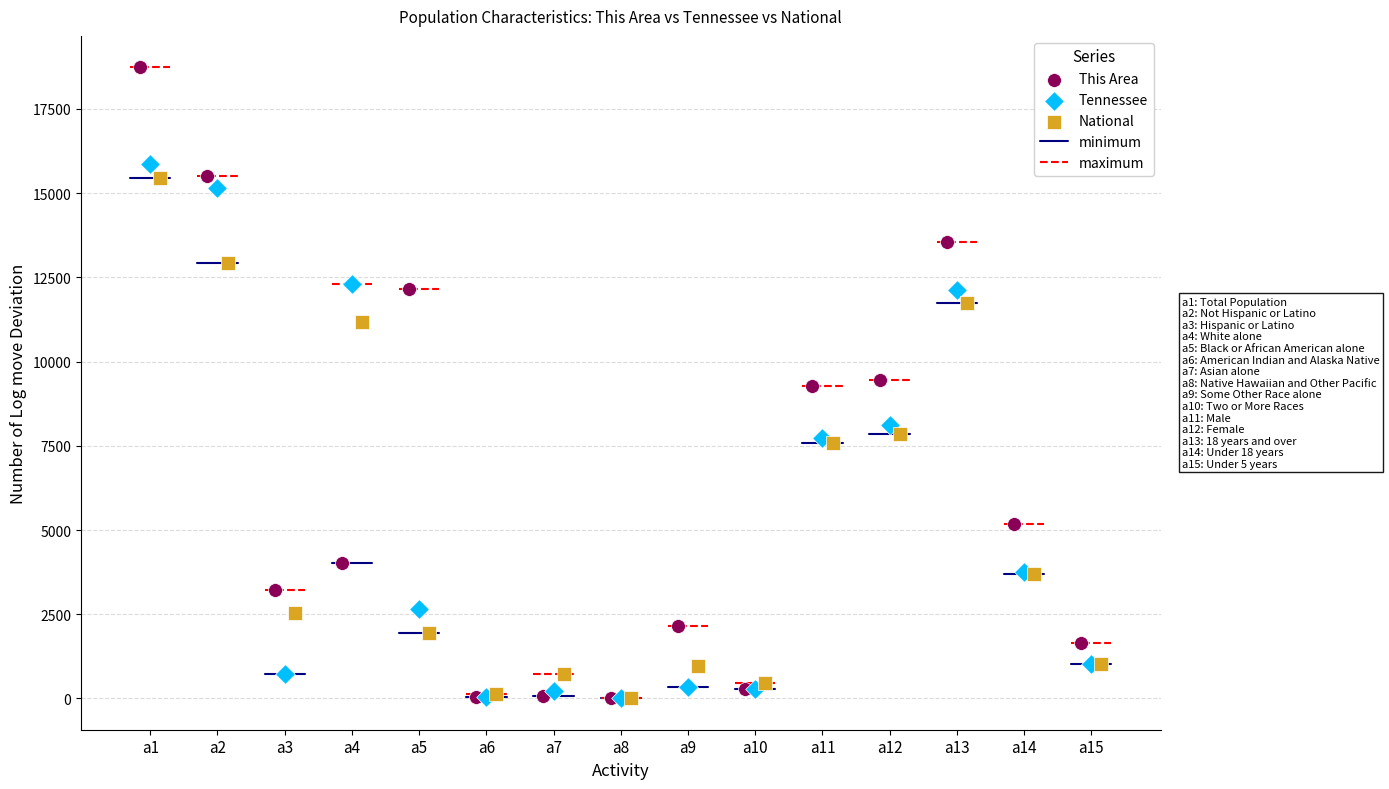

Which series contains the highest Y value?

This Area